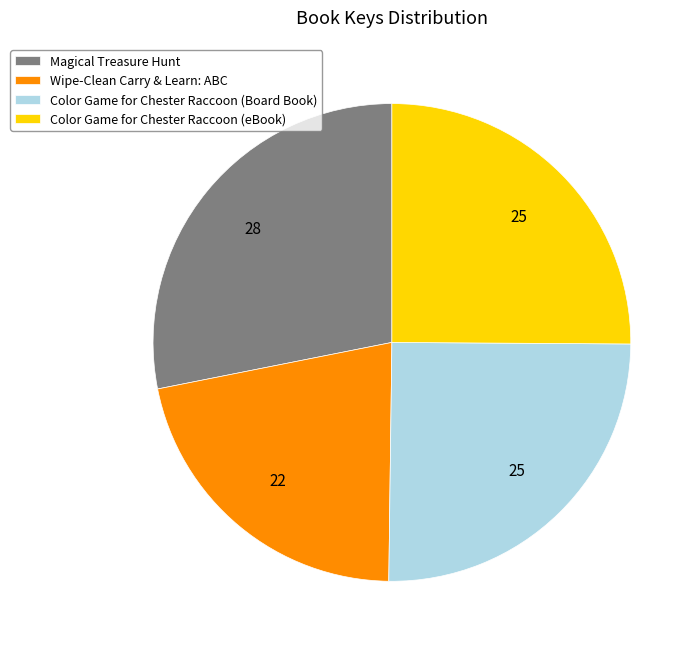

Is it true that Magical Treasure Hunt is 28% of the pie?

True